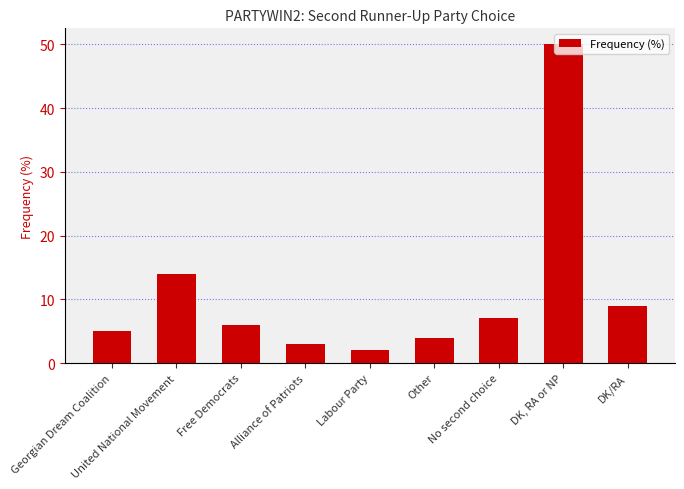

The value at Free Democrats is 6. True or false?

True